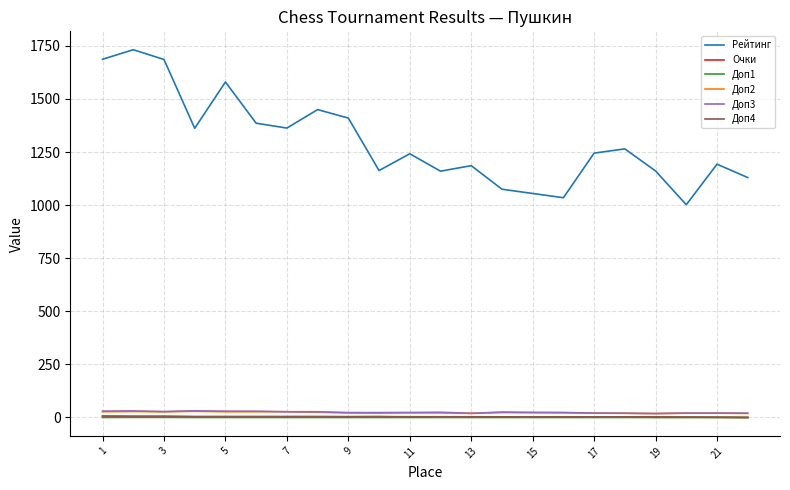

Which series has the largest range (max minus min)?

Рейтинг